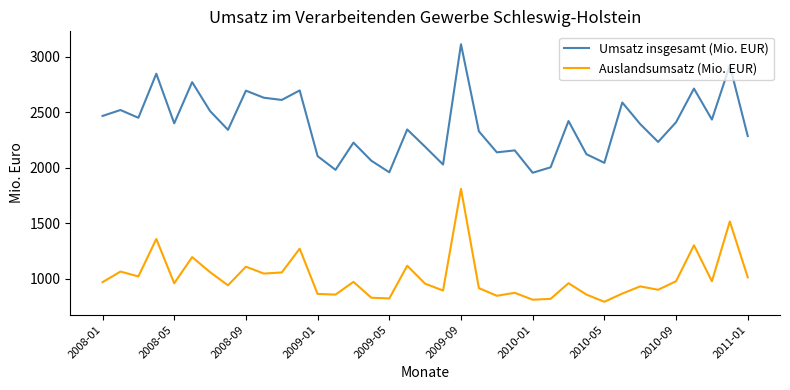

What is the minimum value shown in the chart?

793.6